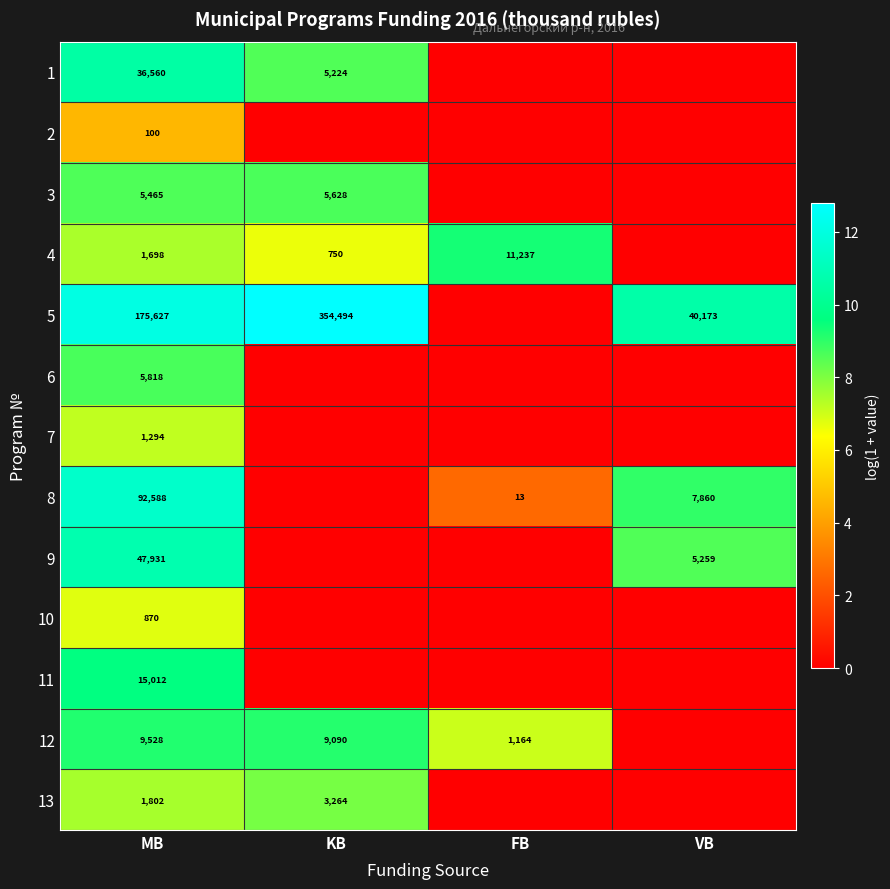

Is the value of 3 at MB greater than the value of 10 at MB?

Yes